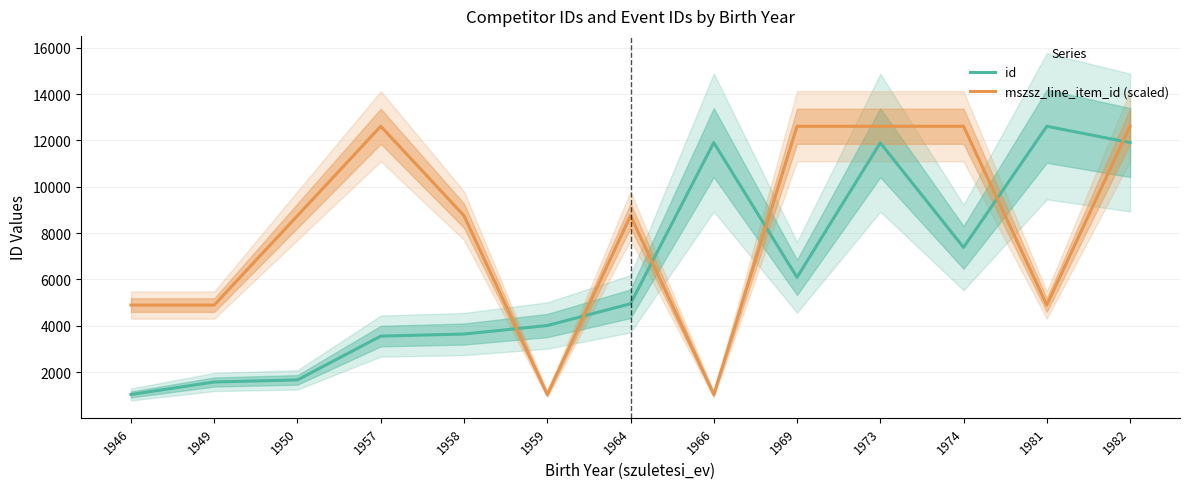

At which label does id first exceed 4948?

1966